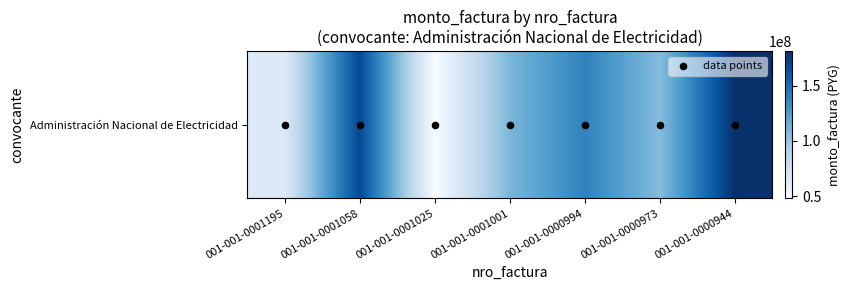

At how many categories does at least one series exceed 139705808?

3